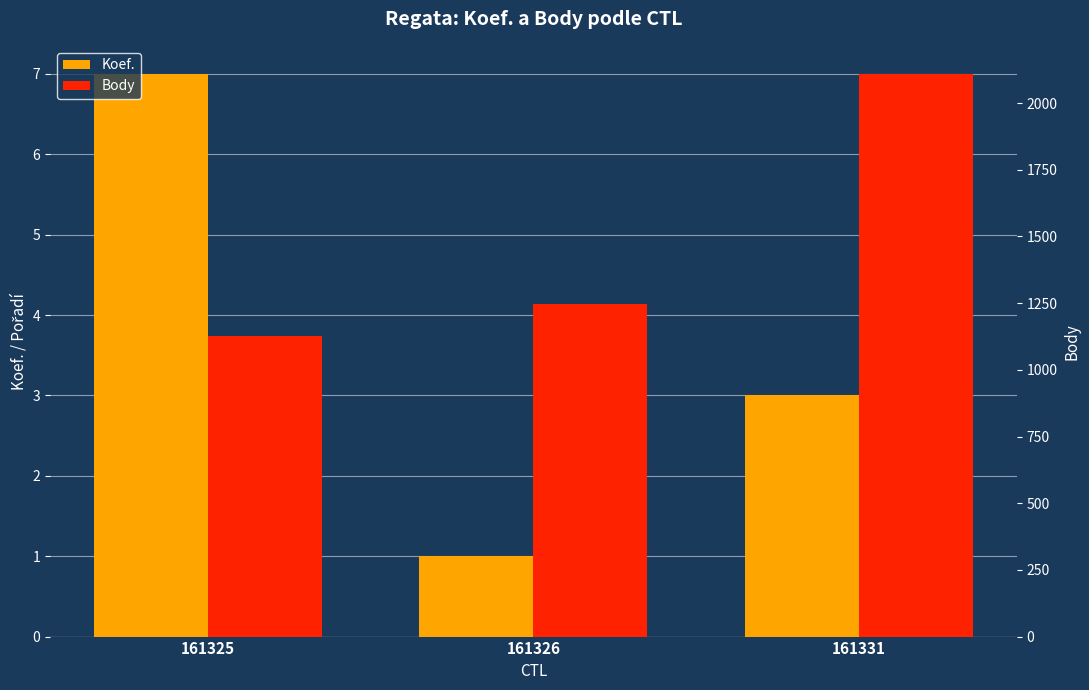

How many bars are there in each group?

2